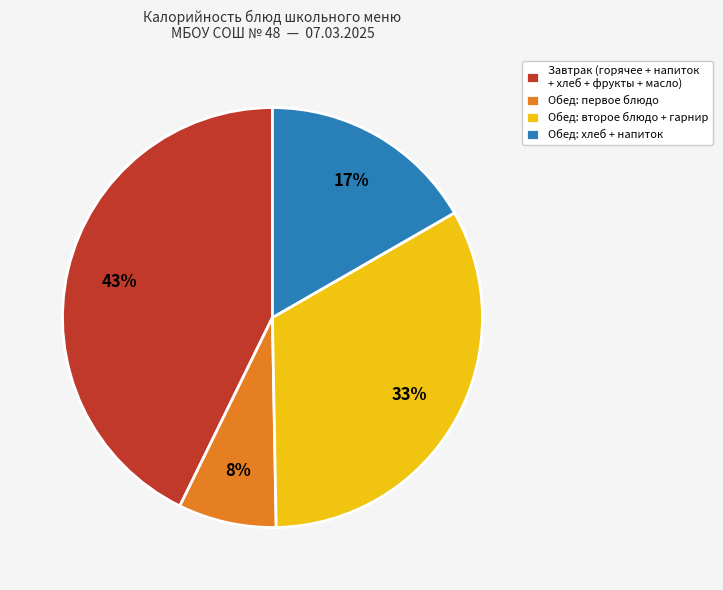

Count the number of slices in the pie.

4